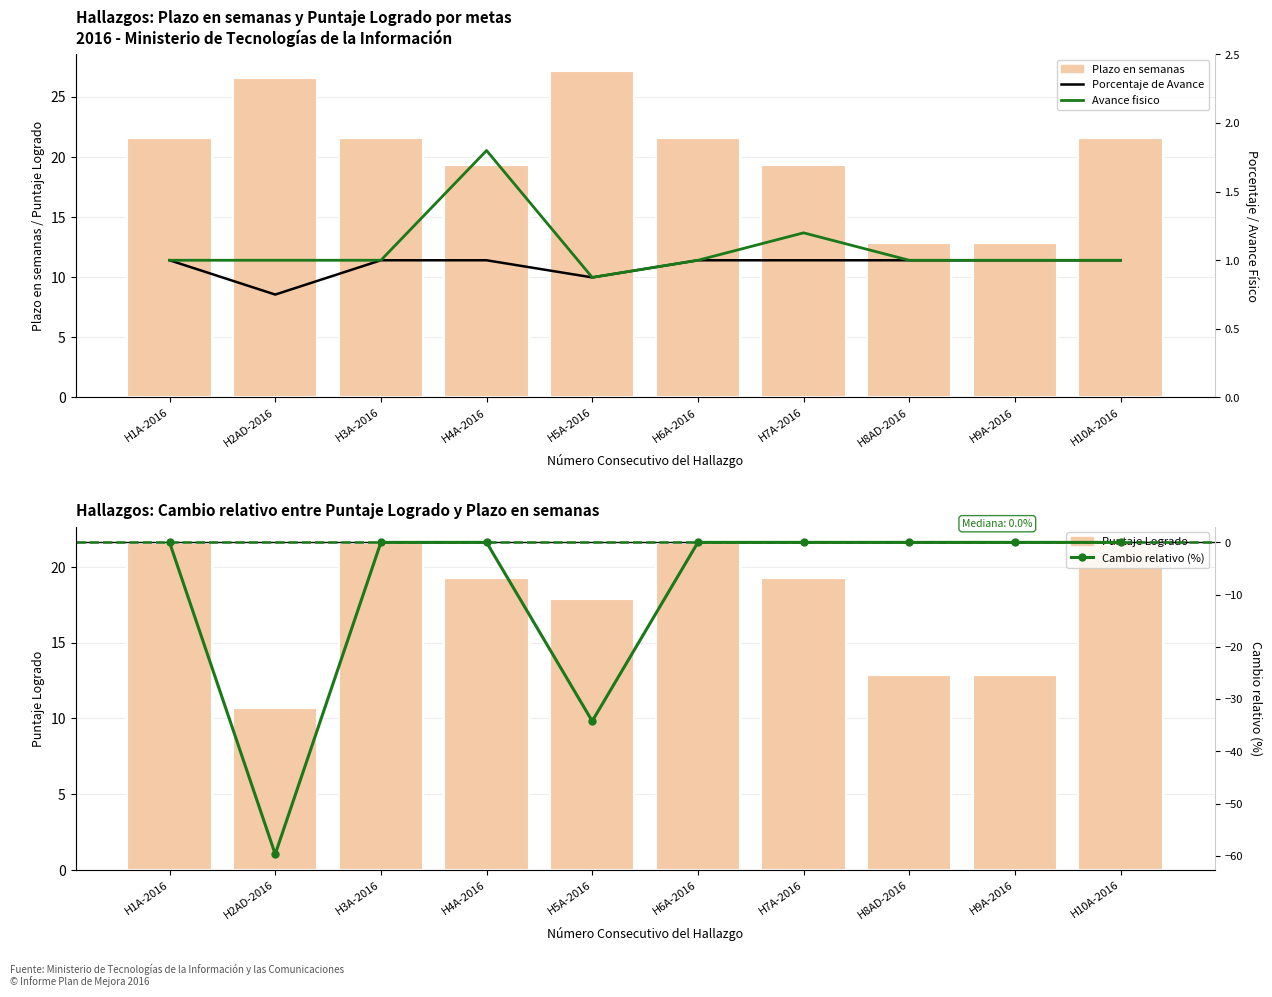

Reading left to right, what are all the values shown in this chart?

Plazo en semanas: H1A-2016=21.6	H2AD-2016=26.6	H3A-2016=21.6	H4A-2016=19.3	H5A-2016=27.1	H6A-2016=21.6	H7A-2016=19.3	H8AD-2016=12.9	H9A-2016=12.9	H10A-2016=21.6
Puntaje Logrado: H1A-2016=21.6	H2AD-2016=10.7	H3A-2016=21.6	H4A-2016=19.3	H5A-2016=17.9	H6A-2016=21.6	H7A-2016=19.3	H8AD-2016=12.9	H9A-2016=12.9	H10A-2016=21.6
Porcentaje de Avance: H1A-2016=1.0	H2AD-2016=0.8	H3A-2016=1.0	H4A-2016=1.0	H5A-2016=0.9	H6A-2016=1.0	H7A-2016=1.0	H8AD-2016=1.0	H9A-2016=1.0	H10A-2016=1.0
Avance fisico: H1A-2016=1.0	H2AD-2016=1.0	H3A-2016=1.0	H4A-2016=1.8	H5A-2016=0.9	H6A-2016=1.0	H7A-2016=1.2	H8AD-2016=1.0	H9A-2016=1.0	H10A-2016=1.0
Cambio relativo (%): H1A-2016=0.0	H2AD-2016=-59.7	H3A-2016=0.0	H4A-2016=0.0	H5A-2016=-34.2	H6A-2016=0.0	H7A-2016=0.0	H8AD-2016=0.0	H9A-2016=0.0	H10A-2016=0.0